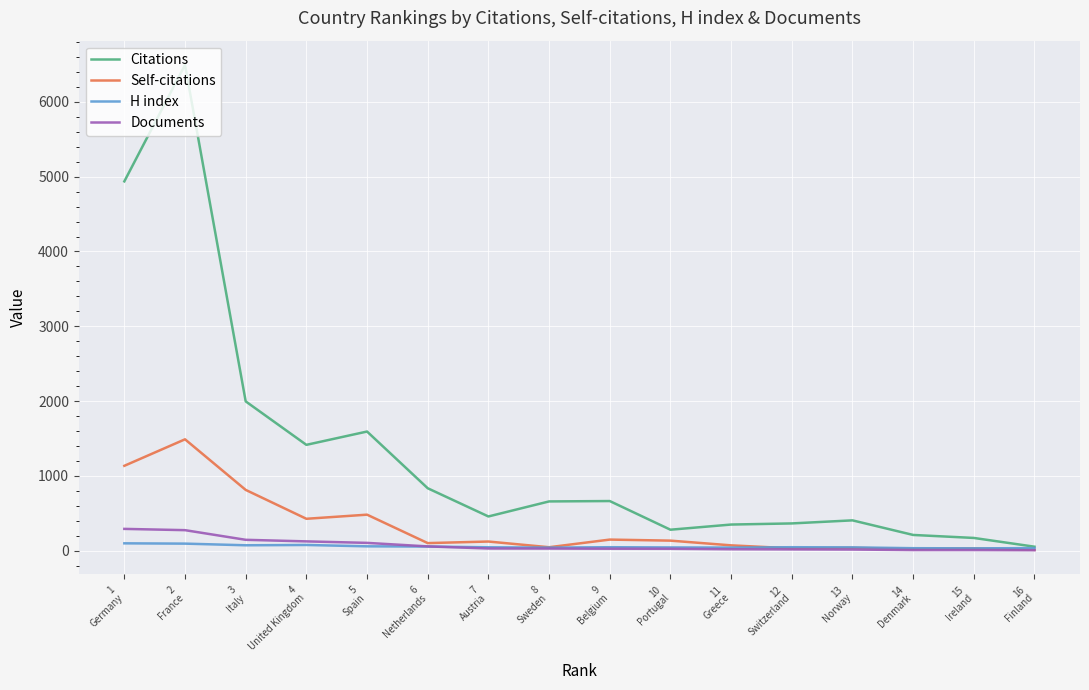

True or false: H index and Citations intersect in this chart.

False